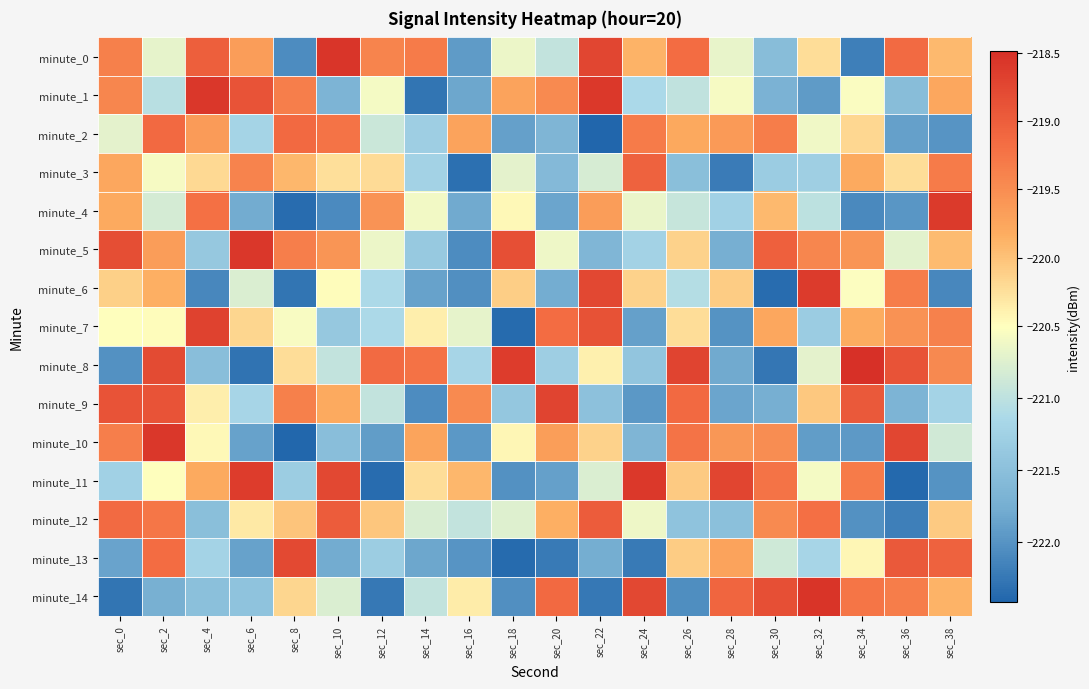

Reading left to right, transcribe all the data shown in this chart.

minute_0: sec_0=-219.4	sec_2=-220.7	sec_4=-219.0	sec_6=-219.7	sec_8=-222.1	sec_10=-218.5	sec_12=-219.4	sec_14=-219.3	sec_16=-221.9	sec_18=-220.6	sec_20=-221.0	sec_22=-218.7	sec_24=-219.9	sec_26=-219.2	sec_28=-220.7	sec_30=-221.5	sec_32=-220.2	sec_34=-222.2	sec_36=-219.1	sec_38=-219.9
minute_1: sec_0=-219.4	sec_2=-221.0	sec_4=-218.6	sec_6=-218.9	sec_8=-219.3	sec_10=-221.7	sec_12=-220.6	sec_14=-222.3	sec_16=-221.8	sec_18=-219.7	sec_20=-219.5	sec_22=-218.6	sec_24=-221.1	sec_26=-221.0	sec_28=-220.6	sec_30=-221.7	sec_32=-221.9	sec_34=-220.5	sec_36=-221.5	sec_38=-219.8
minute_2: sec_0=-220.7	sec_2=-219.1	sec_4=-219.7	sec_6=-221.2	sec_8=-219.1	sec_10=-219.2	sec_12=-220.9	sec_14=-221.3	sec_16=-219.7	sec_18=-221.9	sec_20=-221.7	sec_22=-222.4	sec_24=-219.3	sec_26=-219.8	sec_28=-219.6	sec_30=-219.3	sec_32=-220.6	sec_34=-220.2	sec_36=-221.9	sec_38=-222.0
minute_3: sec_0=-219.8	sec_2=-220.6	sec_4=-220.2	sec_6=-219.4	sec_8=-219.9	sec_10=-220.2	sec_12=-220.2	sec_14=-221.2	sec_16=-222.3	sec_18=-220.7	sec_20=-221.6	sec_22=-220.8	sec_24=-219.0	sec_26=-221.5	sec_28=-222.2	sec_30=-221.3	sec_32=-221.3	sec_34=-219.8	sec_36=-220.2	sec_38=-219.3
minute_4: sec_0=-219.8	sec_2=-220.8	sec_4=-219.2	sec_6=-221.8	sec_8=-222.4	sec_10=-222.1	sec_12=-219.6	sec_14=-220.6	sec_16=-221.8	sec_18=-220.4	sec_20=-221.8	sec_22=-219.7	sec_24=-220.7	sec_26=-220.9	sec_28=-221.2	sec_30=-219.9	sec_32=-221.0	sec_34=-222.1	sec_36=-222.0	sec_38=-218.6
minute_5: sec_0=-218.8	sec_2=-219.7	sec_4=-221.4	sec_6=-218.6	sec_8=-219.3	sec_10=-219.6	sec_12=-220.7	sec_14=-221.4	sec_16=-222.1	sec_18=-218.8	sec_20=-220.6	sec_22=-221.6	sec_24=-221.2	sec_26=-220.1	sec_28=-221.7	sec_30=-219.0	sec_32=-219.4	sec_34=-219.6	sec_36=-220.7	sec_38=-219.9
minute_6: sec_0=-220.1	sec_2=-219.9	sec_4=-222.1	sec_6=-220.8	sec_8=-222.3	sec_10=-220.5	sec_12=-221.1	sec_14=-221.9	sec_16=-222.0	sec_18=-220.1	sec_20=-221.8	sec_22=-218.8	sec_24=-220.1	sec_26=-221.1	sec_28=-220.1	sec_30=-222.4	sec_32=-218.6	sec_34=-220.5	sec_36=-219.3	sec_38=-222.1
minute_7: sec_0=-220.5	sec_2=-220.5	sec_4=-218.7	sec_6=-220.2	sec_8=-220.6	sec_10=-221.4	sec_12=-221.1	sec_14=-220.4	sec_16=-220.7	sec_18=-222.4	sec_20=-219.1	sec_22=-218.9	sec_24=-221.9	sec_26=-220.2	sec_28=-222.0	sec_30=-219.8	sec_32=-221.3	sec_34=-219.8	sec_36=-219.5	sec_38=-219.4
minute_8: sec_0=-222.0	sec_2=-218.8	sec_4=-221.5	sec_6=-222.3	sec_8=-220.2	sec_10=-221.0	sec_12=-219.1	sec_14=-219.2	sec_16=-221.2	sec_18=-218.6	sec_20=-221.3	sec_22=-220.4	sec_24=-221.4	sec_26=-218.7	sec_28=-221.8	sec_30=-222.3	sec_32=-220.7	sec_34=-218.5	sec_36=-218.9	sec_38=-219.5
minute_9: sec_0=-218.9	sec_2=-218.9	sec_4=-220.4	sec_6=-221.2	sec_8=-219.4	sec_10=-219.8	sec_12=-221.0	sec_14=-222.1	sec_16=-219.5	sec_18=-221.4	sec_20=-218.7	sec_22=-221.5	sec_24=-222.0	sec_26=-219.1	sec_28=-221.8	sec_30=-221.7	sec_32=-220.1	sec_34=-219.0	sec_36=-221.7	sec_38=-221.2
minute_10: sec_0=-219.3	sec_2=-218.6	sec_4=-220.4	sec_6=-221.9	sec_8=-222.4	sec_10=-221.5	sec_12=-221.9	sec_14=-219.7	sec_16=-222.0	sec_18=-220.4	sec_20=-219.7	sec_22=-220.1	sec_24=-221.7	sec_26=-219.2	sec_28=-219.6	sec_30=-219.5	sec_32=-221.9	sec_34=-222.0	sec_36=-218.7	sec_38=-220.9
minute_11: sec_0=-221.2	sec_2=-220.5	sec_4=-219.8	sec_6=-218.6	sec_8=-221.3	sec_10=-218.8	sec_12=-222.4	sec_14=-220.2	sec_16=-219.9	sec_18=-222.0	sec_20=-221.9	sec_22=-220.8	sec_24=-218.6	sec_26=-220.1	sec_28=-218.7	sec_30=-219.2	sec_32=-220.6	sec_34=-219.3	sec_36=-222.4	sec_38=-222.0
minute_12: sec_0=-219.1	sec_2=-219.3	sec_4=-221.5	sec_6=-220.3	sec_8=-220.0	sec_10=-219.0	sec_12=-220.0	sec_14=-220.8	sec_16=-221.0	sec_18=-220.7	sec_20=-219.8	sec_22=-219.0	sec_24=-220.6	sec_26=-221.5	sec_28=-221.5	sec_30=-219.5	sec_32=-219.2	sec_34=-222.0	sec_36=-222.2	sec_38=-220.1
minute_13: sec_0=-221.9	sec_2=-219.2	sec_4=-221.2	sec_6=-221.9	sec_8=-218.8	sec_10=-221.8	sec_12=-221.3	sec_14=-221.8	sec_16=-222.0	sec_18=-222.4	sec_20=-222.2	sec_22=-221.8	sec_24=-222.2	sec_26=-220.1	sec_28=-219.7	sec_30=-220.9	sec_32=-221.2	sec_34=-220.4	sec_36=-219.0	sec_38=-219.0
minute_14: sec_0=-222.3	sec_2=-221.7	sec_4=-221.5	sec_6=-221.5	sec_8=-220.2	sec_10=-220.8	sec_12=-222.3	sec_14=-221.0	sec_16=-220.4	sec_18=-222.0	sec_20=-219.1	sec_22=-222.2	sec_24=-218.8	sec_26=-222.1	sec_28=-219.1	sec_30=-218.8	sec_32=-218.5	sec_34=-219.2	sec_36=-219.3	sec_38=-219.9